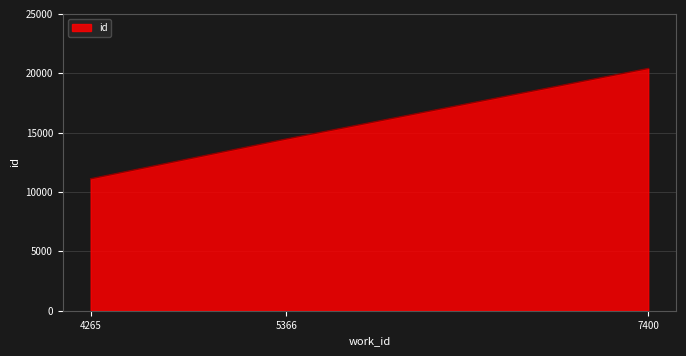

How many lines are shown in the chart?

1